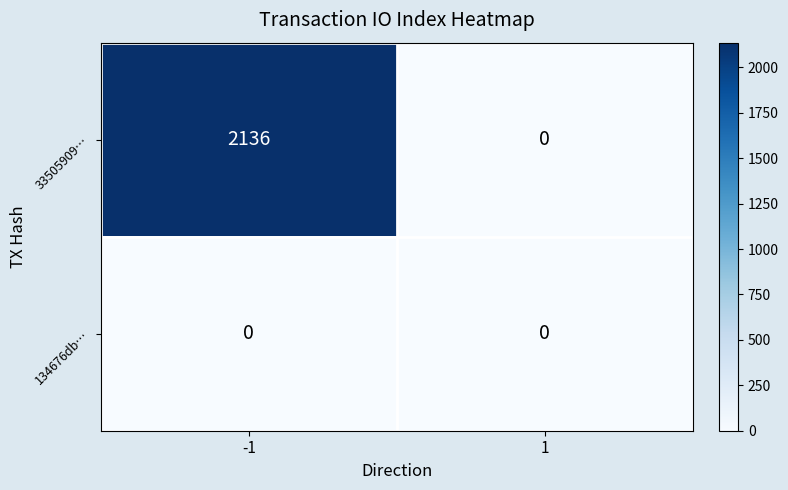

What is the greatest value displayed?

2136